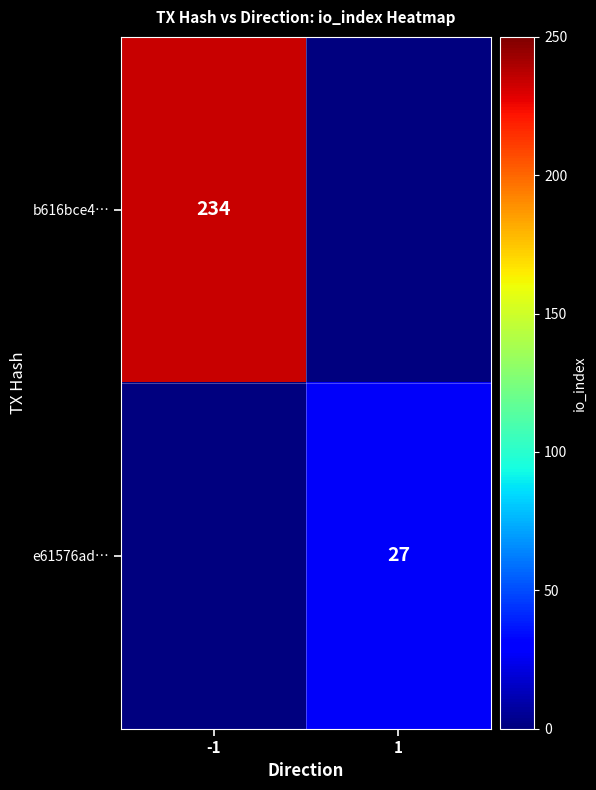

The value of b616bce4… at -1 is 234. True or false?

True